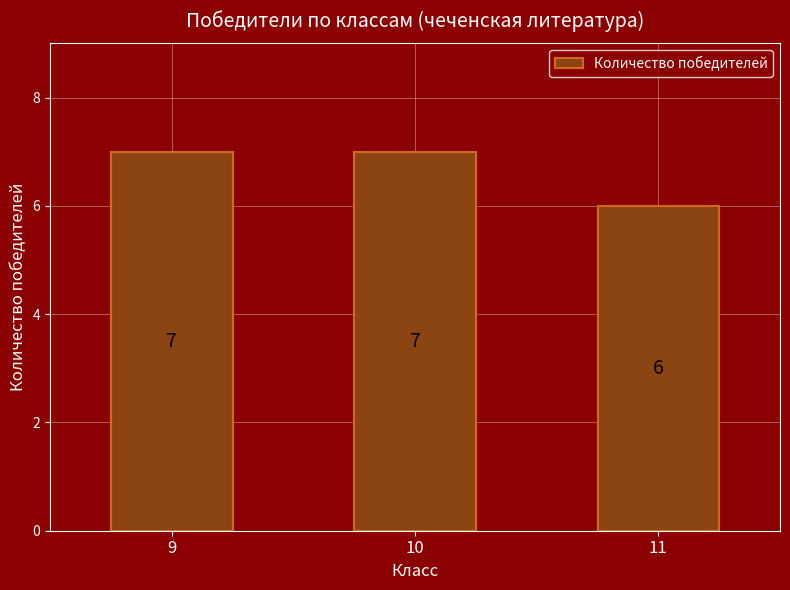

What is the ratio of the value at 9 to the value at 11?

1.2